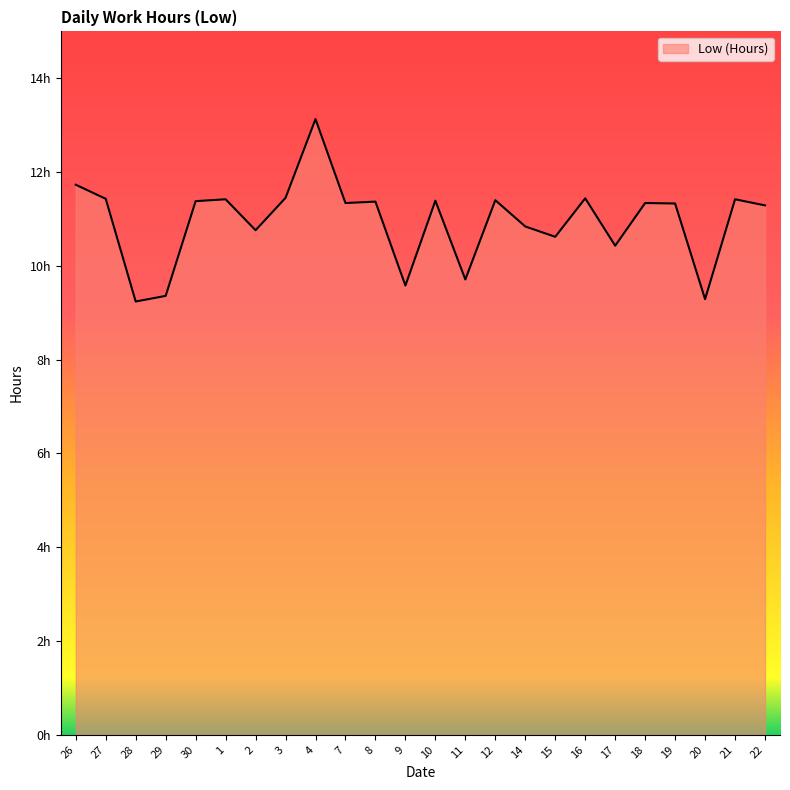

What is the label of the 13th point from the right?

9